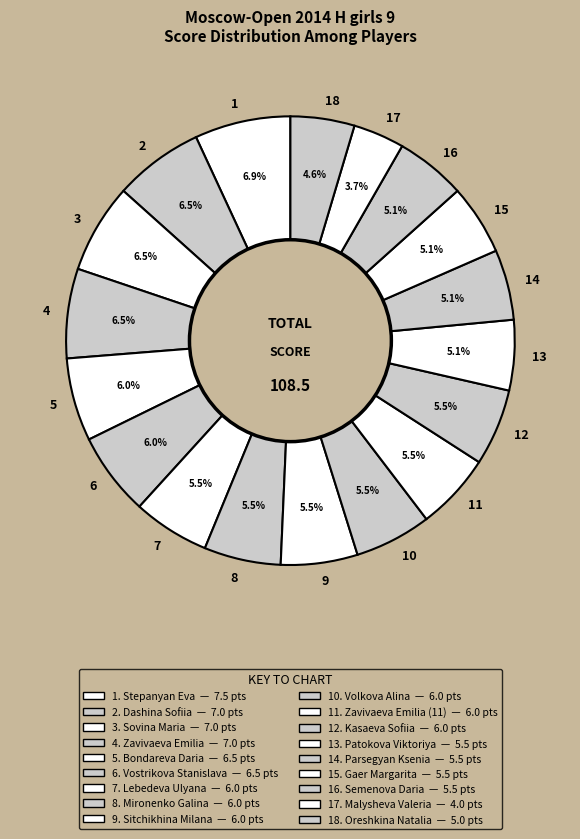

To the nearest percent, what is the difference between the largest and smallest slice percentages?

3%